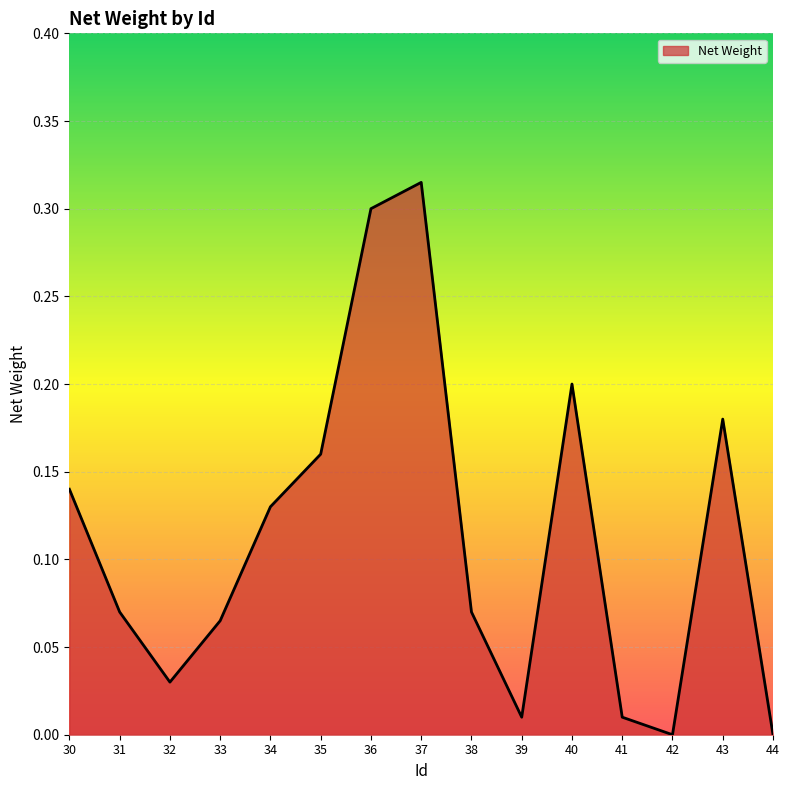

What is the change in value from 34 to 40?

+0.1